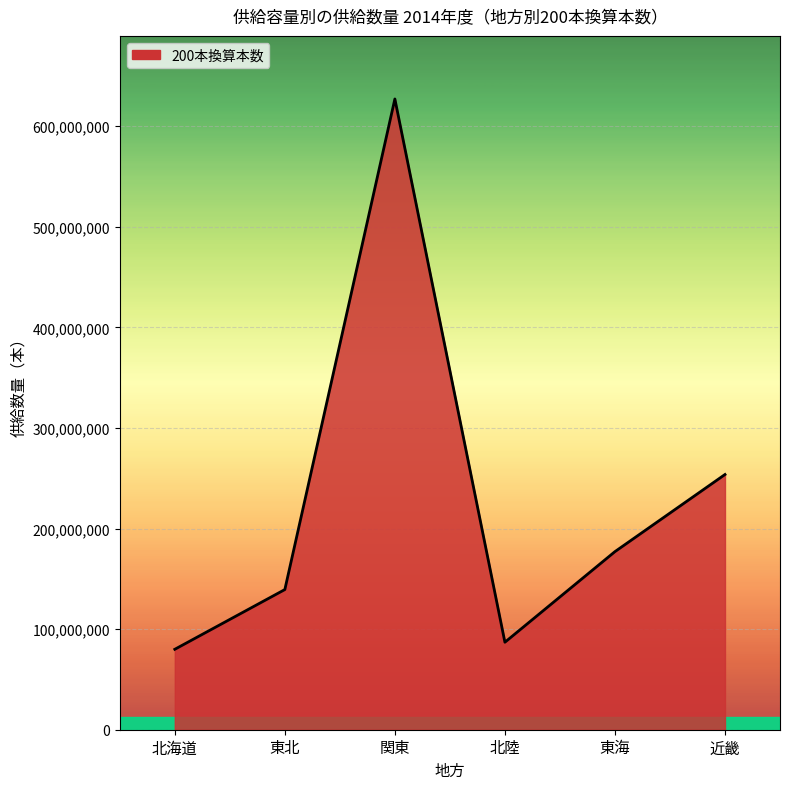

What is the average value?

227361191